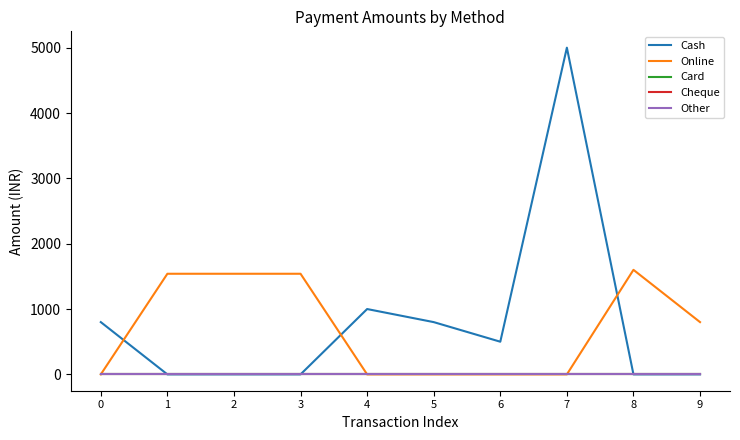

Does the chart display data point markers on the line(s)?

No